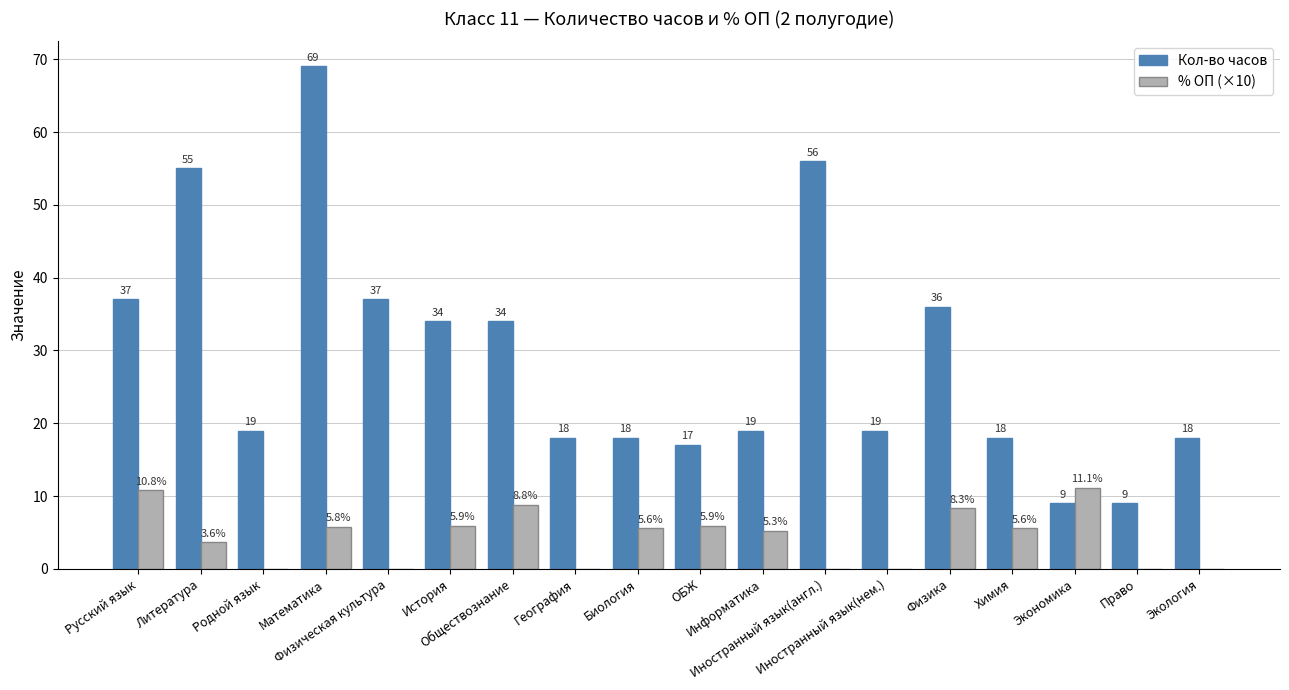

Reading left to right, extract all data points from this chart.

Кол-во часов: Русский язык=37.0	Литература=55.0	Родной язык=19.0	Математика=69.0	Физическая культура=37.0	История=34.0	Обществознание=34.0	География=18.0	Биология=18.0	ОБЖ=17.0	Информатика=19.0	Иностранный язык(англ.)=56.0	Иностранный язык(нем.)=19.0	Физика=36.0	Химия=18.0	Экономика=9.0	Право=9.0	Экология=18.0
% ОП (×10): Русский язык=10.8	Литература=3.6	Родной язык=0.0	Математика=5.8	Физическая культура=0.0	История=5.9	Обществознание=8.8	География=0.0	Биология=5.6	ОБЖ=5.9	Информатика=5.3	Иностранный язык(англ.)=0.0	Иностранный язык(нем.)=0.0	Физика=8.3	Химия=5.6	Экономика=11.1	Право=0.0	Экология=0.0